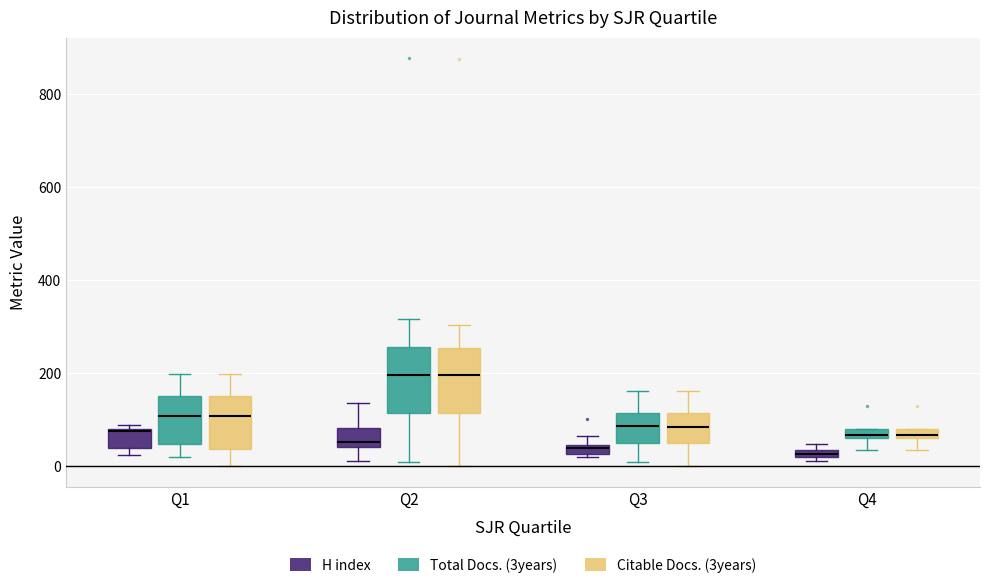

Where does the lower whisker of the box for Q4 (Total Docs. (3years)) end on the y-axis? The values are not printed on the chart, so give them approximately, as read against the axis.

40